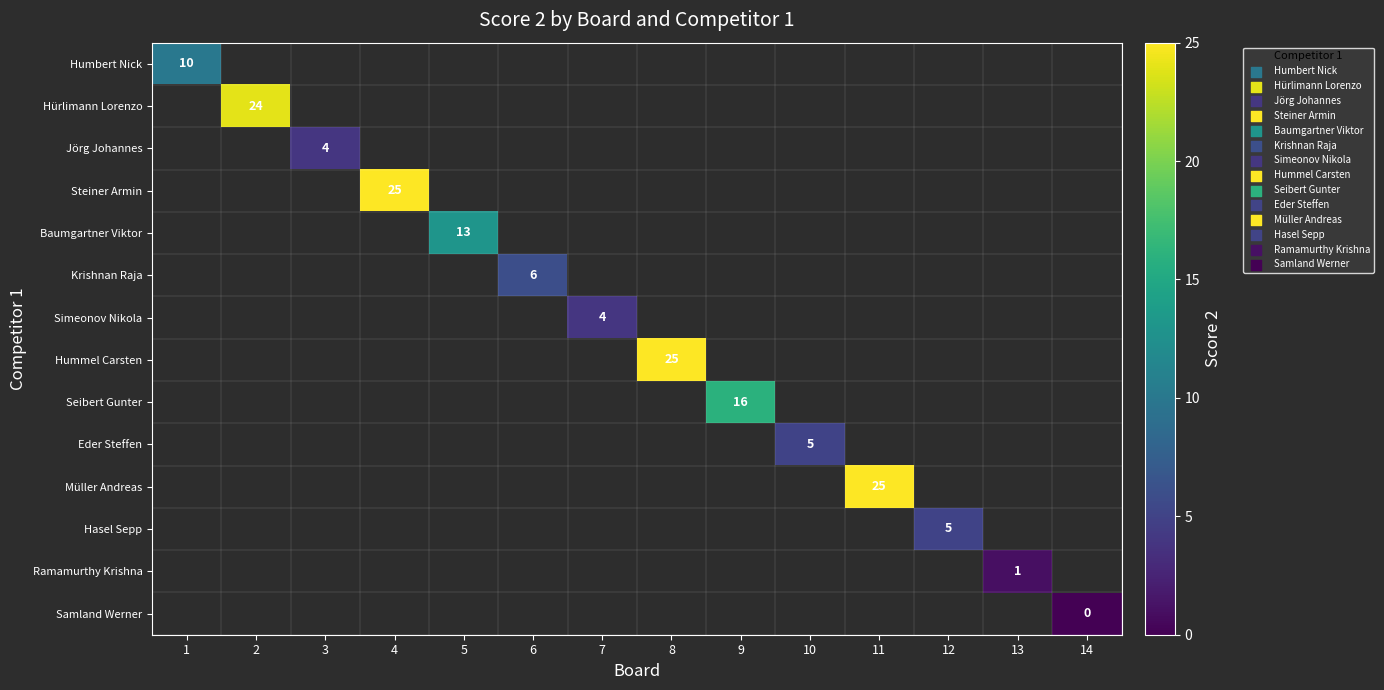

At which label does Humbert Nick reach its peak?

1